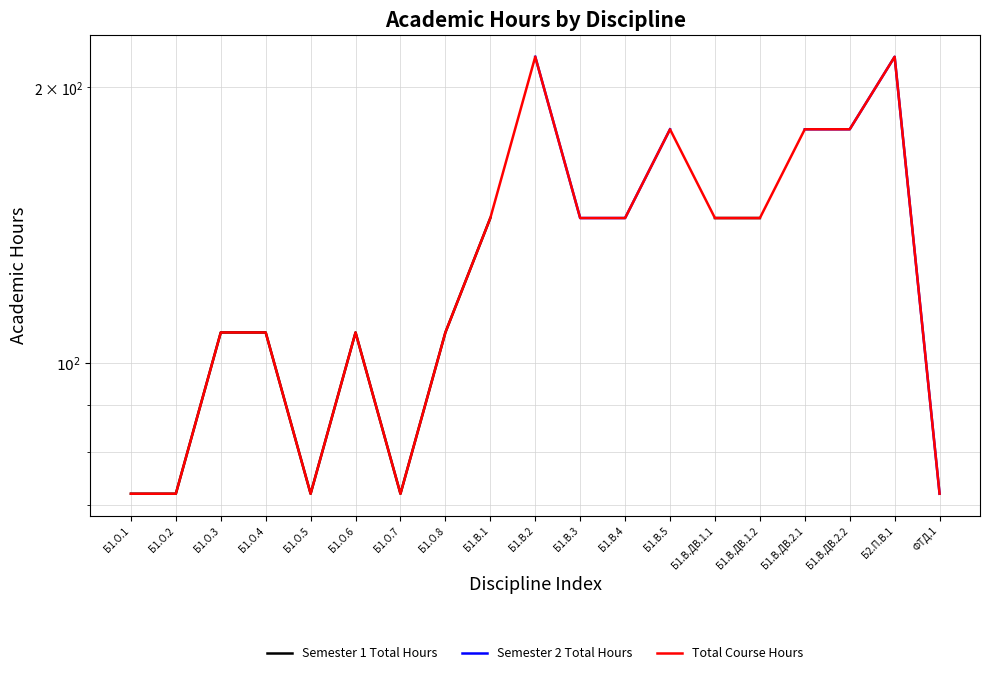

Which series has the widest spread of values?

Total Course Hours